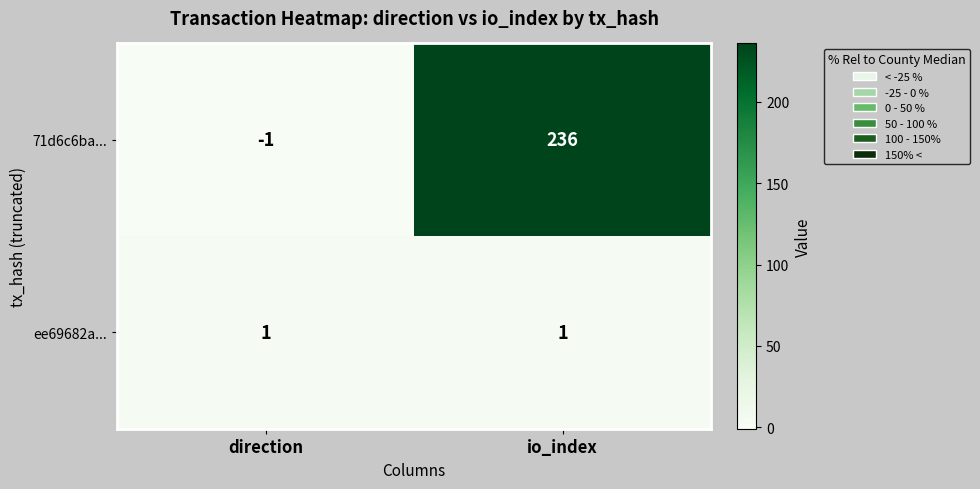

What is the difference between the maximum and minimum values in the 71d6c6ba... series?

237